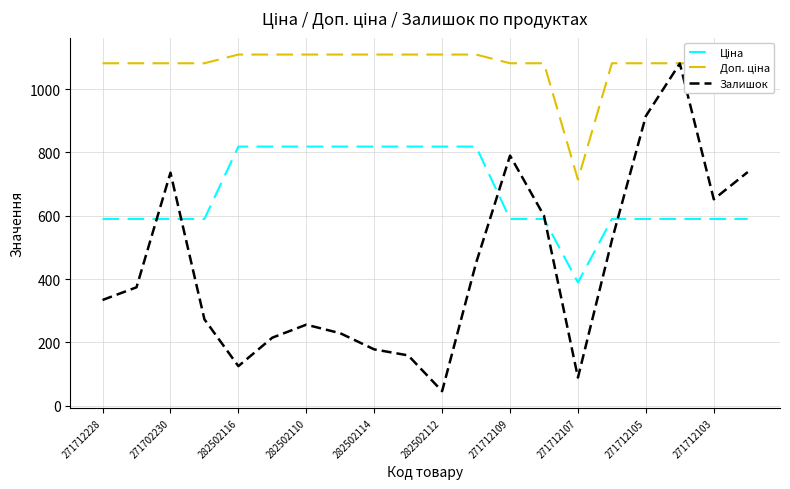

What is the difference between the maximum and minimum values in the Ціна series?

429.2